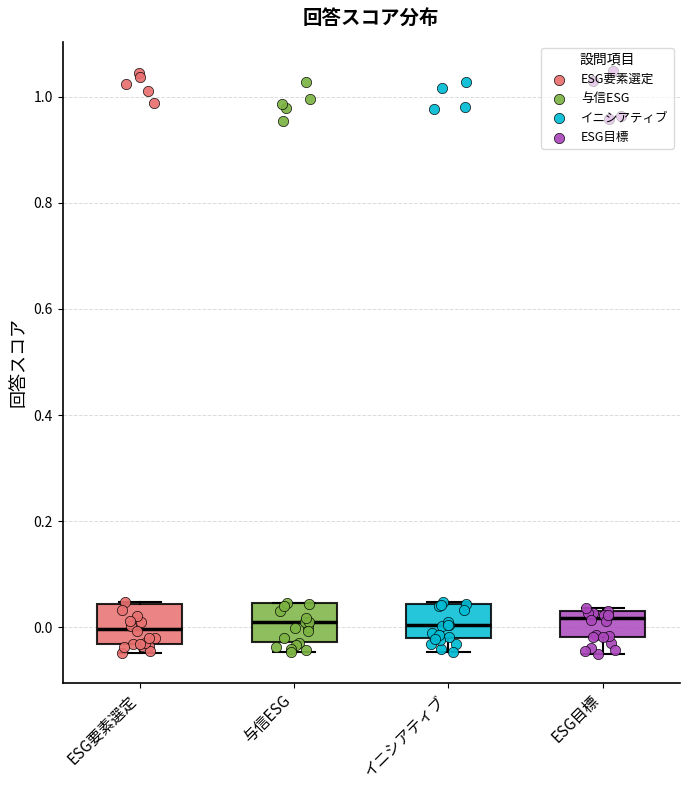

Reading left to right, transcribe this box plot: for each box, give where its median line is, the range the box spans, and where its two whiskers end, as read against the y-axis. The values are not printed on the chart, so give them approximately, as read against the axis.

ESG要素選定: median 0.00, box -0.04 to 0.04, whiskers -0.04 (just below the box's lower edge) to 0.04
与信ESG: median 0.00, box -0.02 to 0.04, whiskers -0.04 to 0.04
イニシアティブ: median 0.00, box -0.02 to 0.04, whiskers -0.04 to 0.04
ESG目標: median 0.02, box -0.02 to 0.04, whiskers -0.04 to 0.04